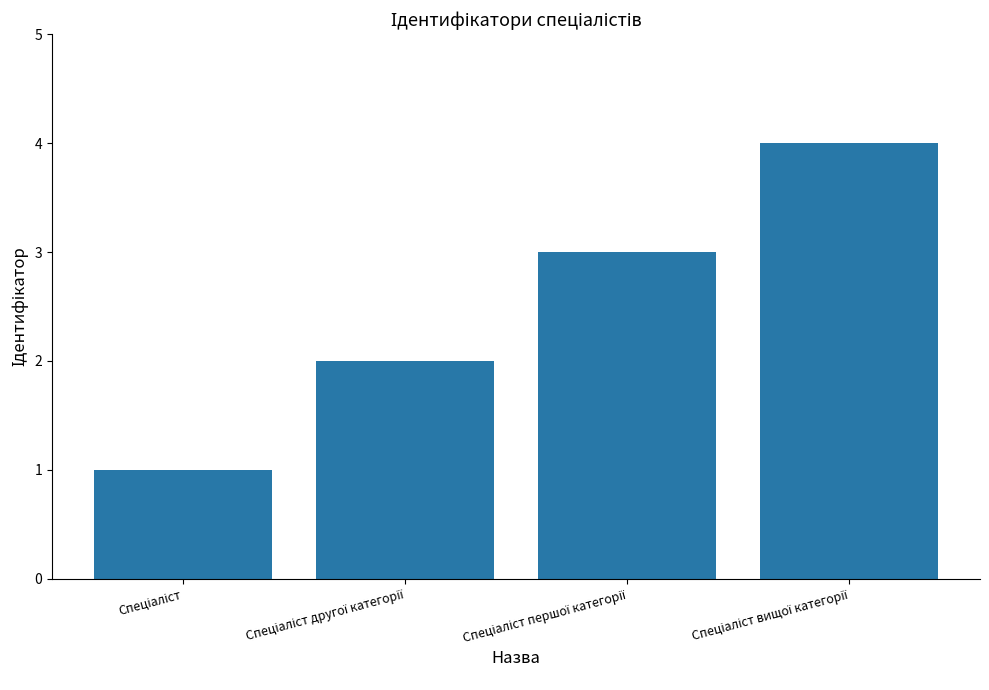

What is the sum of all values?

10